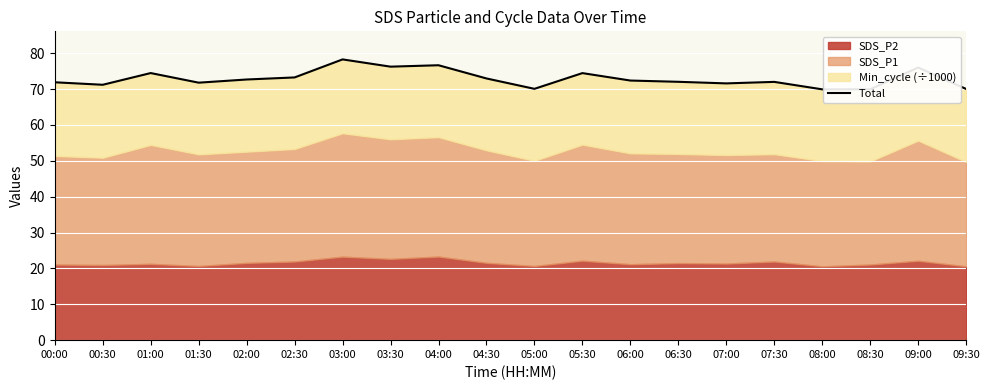

Reading left to right, transcribe all the data shown in this chart.

00:00=71.9	00:30=71.2	01:00=74.4	01:30=71.8	02:00=72.7	02:30=73.2	03:00=78.3	03:30=76.2	04:00=76.6	04:30=72.9	05:00=70.1	05:30=74.4	06:00=72.4	06:30=72.0	07:00=71.6	07:30=72.0	08:00=69.9	08:30=69.9	09:00=76.0	09:30=70.0